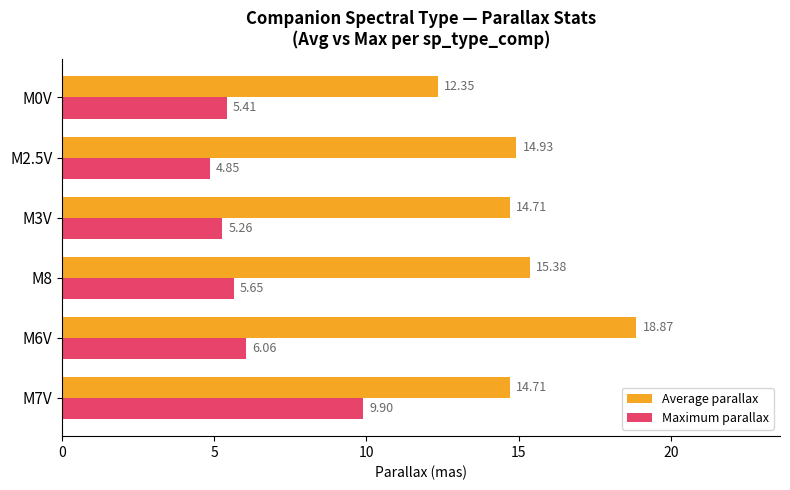

At how many categories does at least one series exceed 13?

5